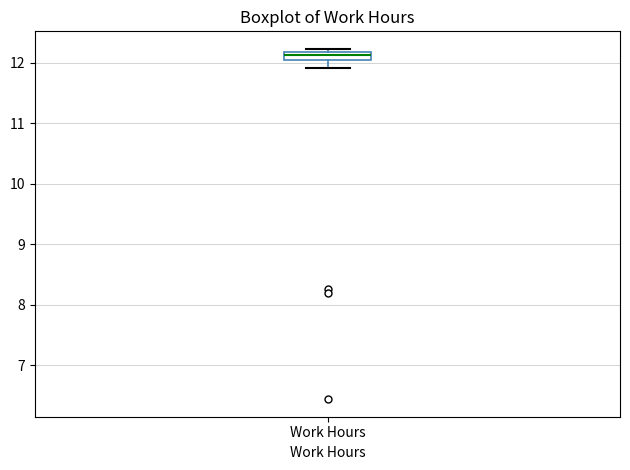

Where is the upper edge of the box for Work Hours on the y-axis? The values are not printed on the chart, so give them approximately, as read against the axis.

12.2